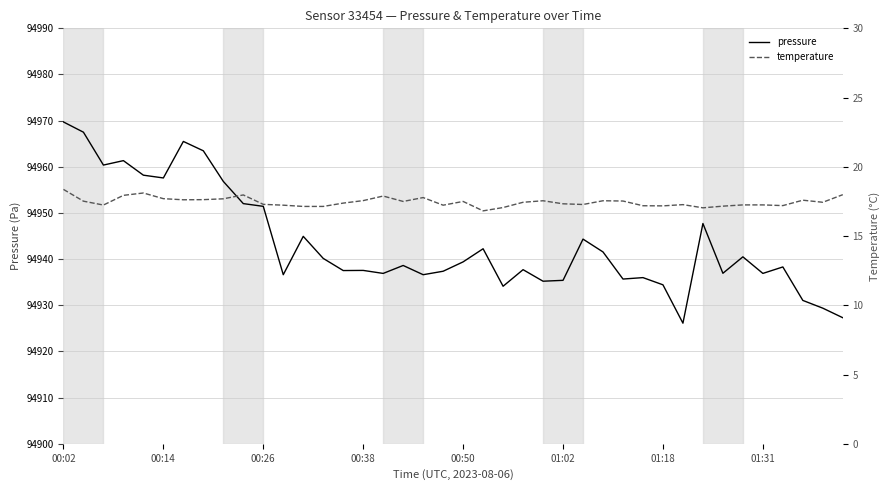

Which series has the largest total across all categories?

pressure